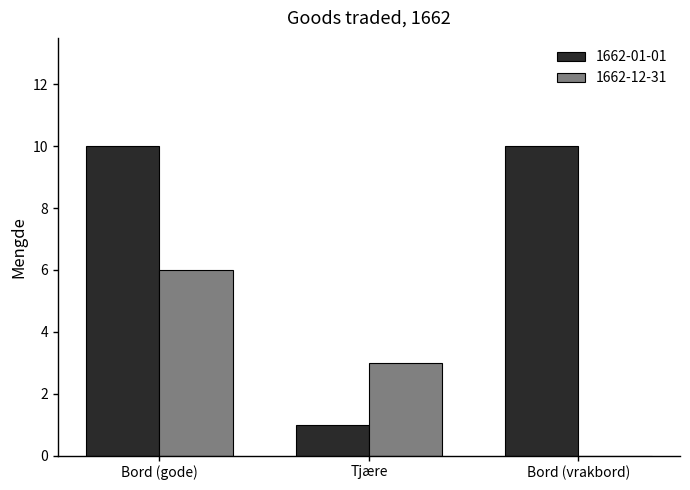

At which label is 1662-01-01 closest to 5?

Tjære